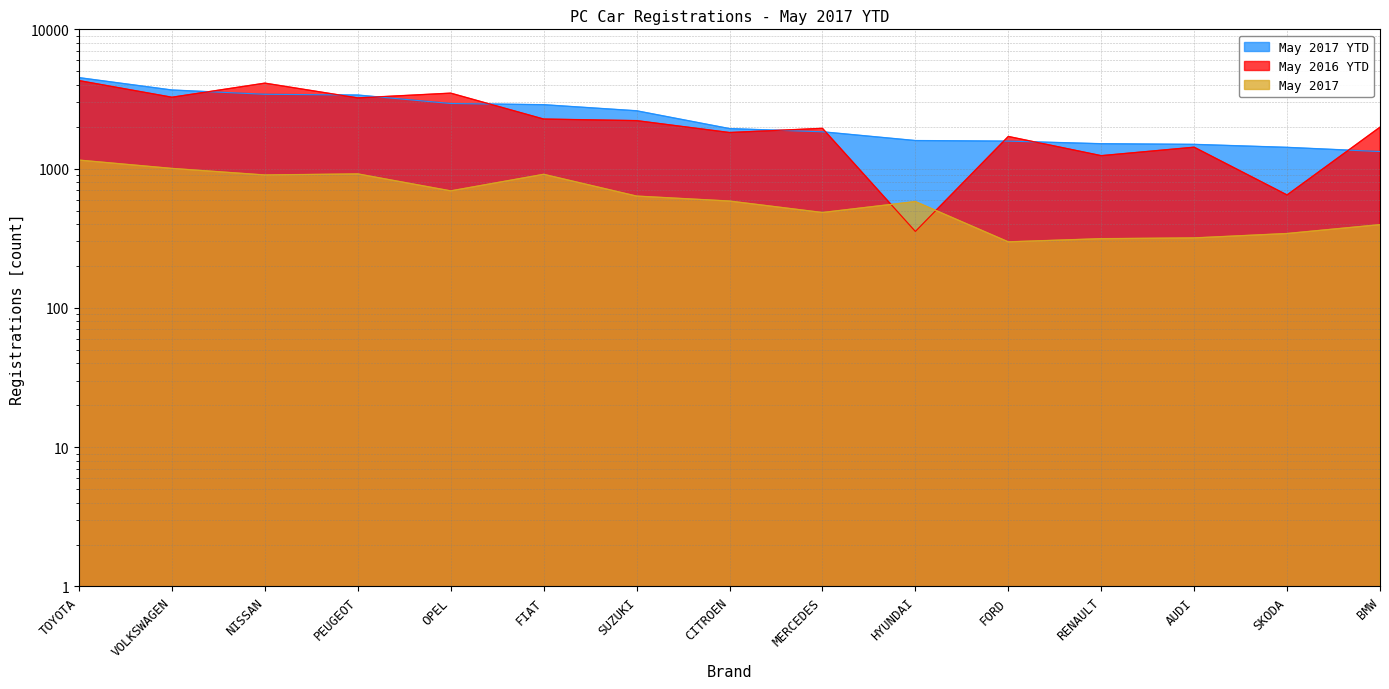

Which label corresponds to the smallest value in the chart?

FORD